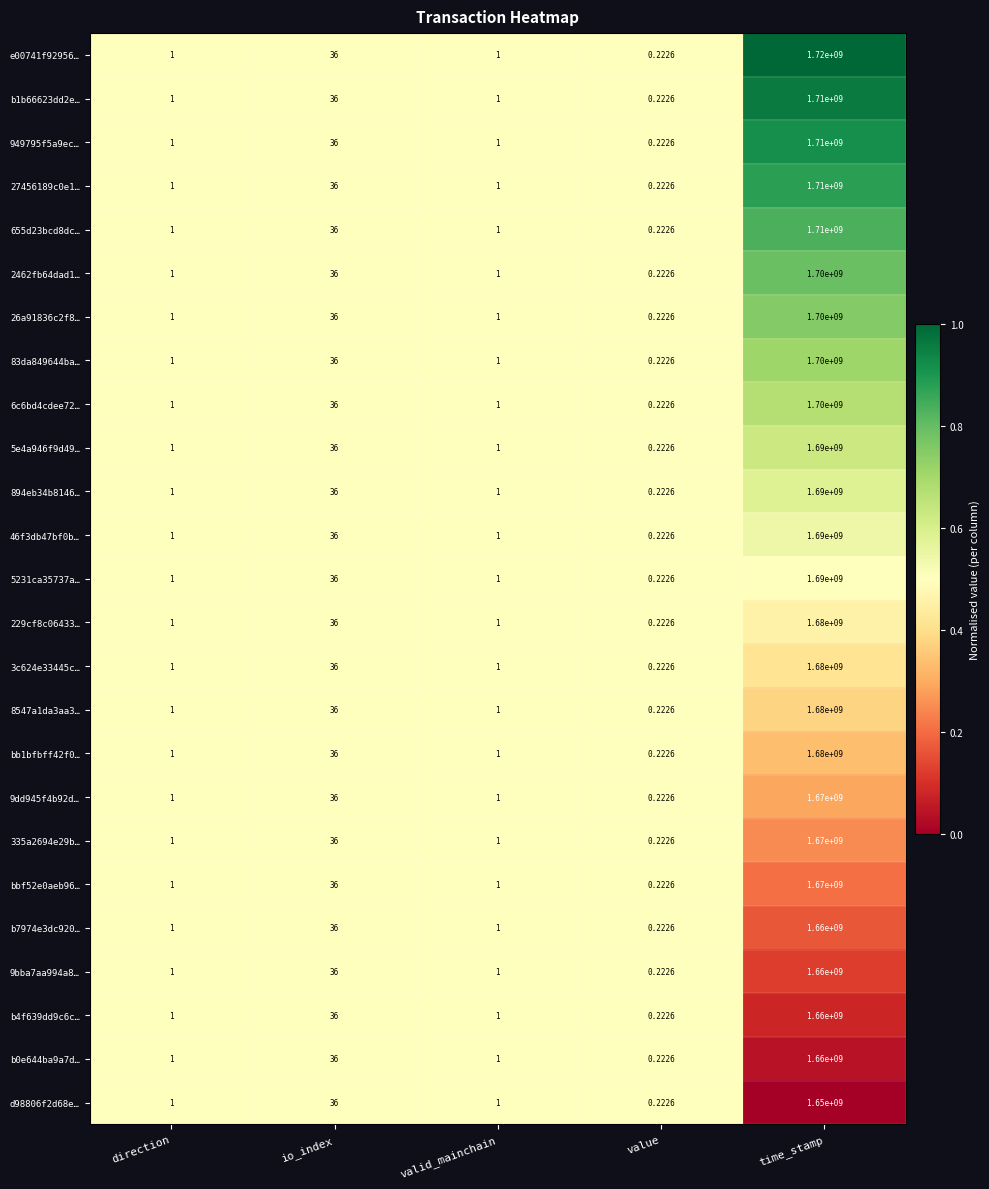

Which category has the highest value in the e00741f92956… series?

time_stamp